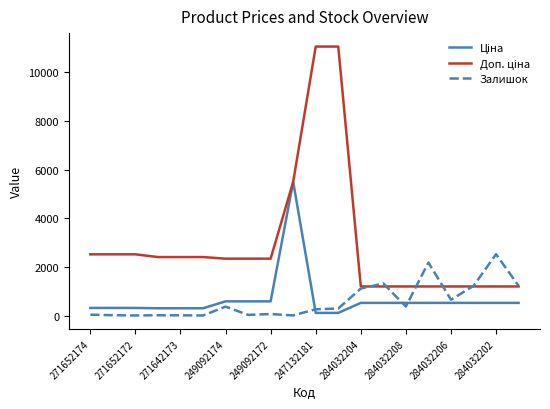

Count the number of data series in this chart.

3